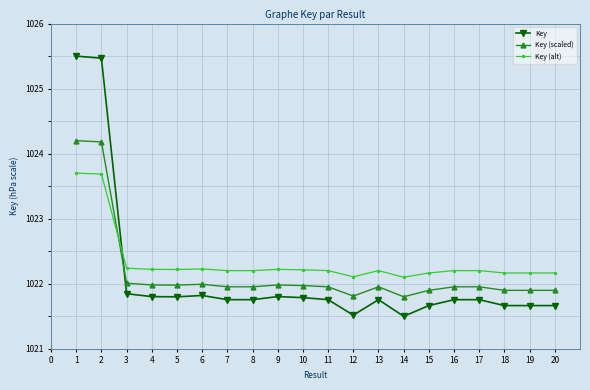

Is it true that Key (alt) equals 1023.7 at 1?

True